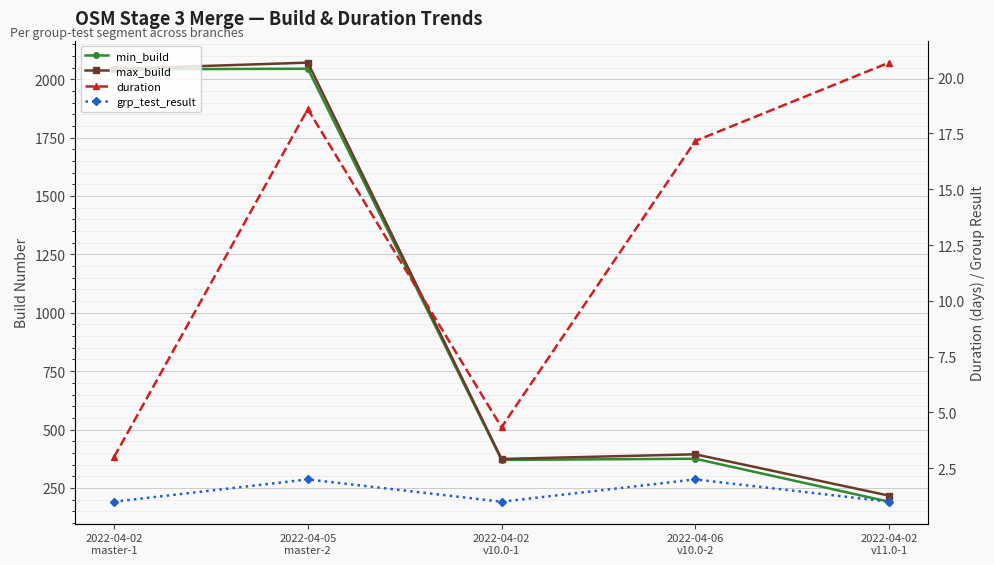

Reading left to right, extract all data points from this chart.

min_build: 2042.0	2045.0	370.0	375.0	191.0
max_build: 2044.0	2071.0	374.0	394.0	217.0
duration: 3.0	18.6	4.3	17.2	20.7
grp_test_result: 1.0	2.0	1.0	2.0	1.0